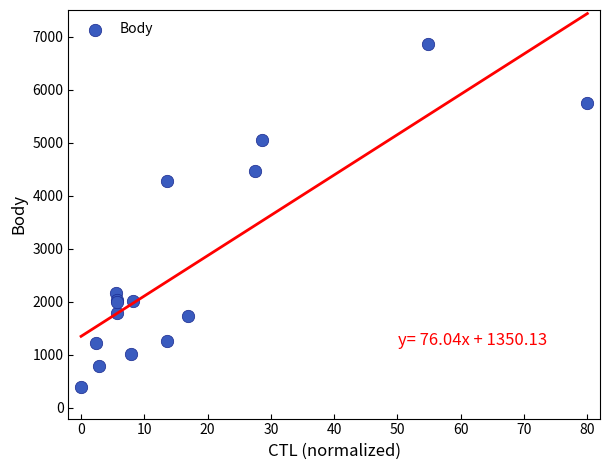

What Y value in the scatter plot is closest to 3626?

4284